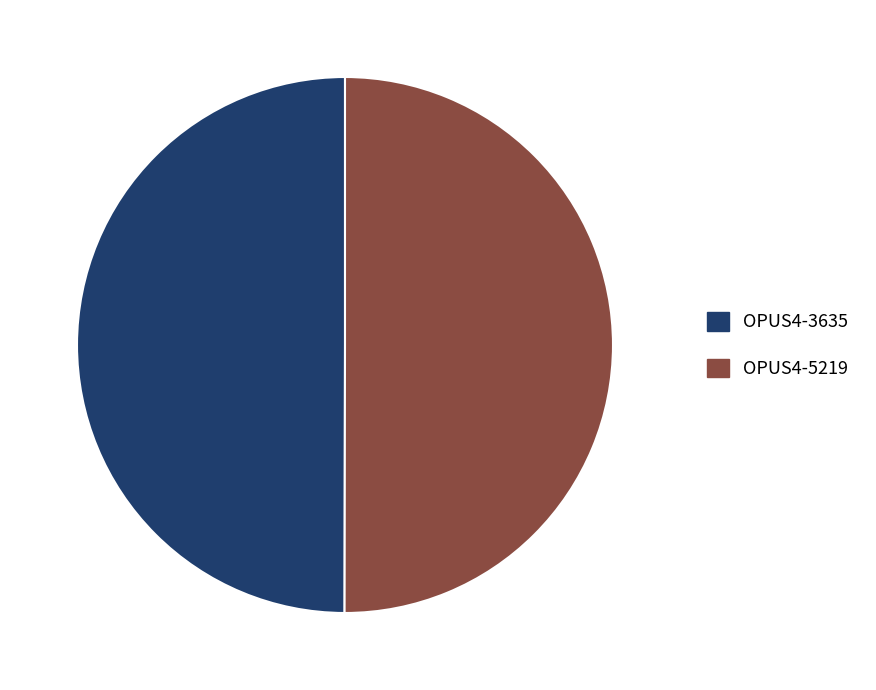

True or false: OPUS4-3635 accounts for 50% of the total.

True